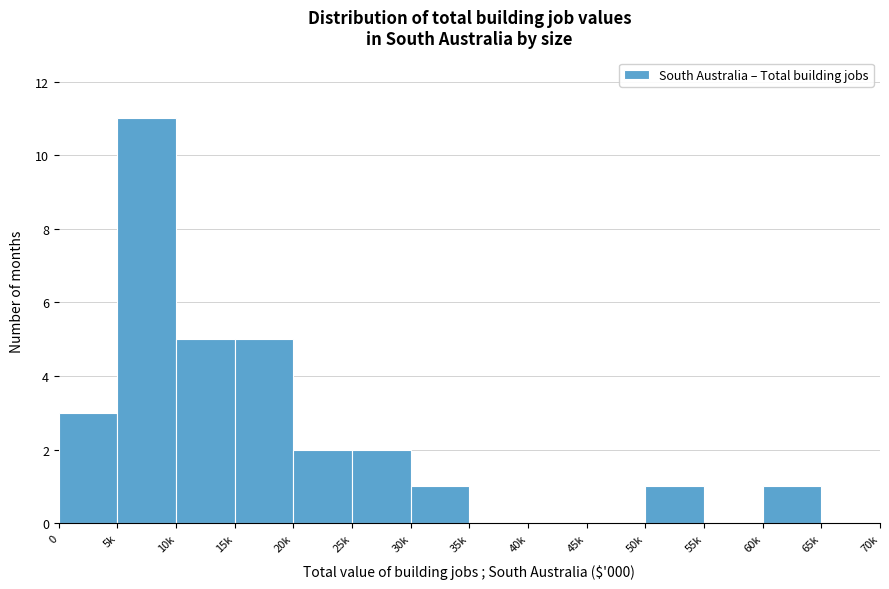

Reading left to right, transcribe all the data shown in this chart.

0=3	5k=11	10k=5	15k=5	20k=2	25k=2	30k=1	35k=0	40k=0	45k=0	50k=1	55k=0	60k=1	65k=0